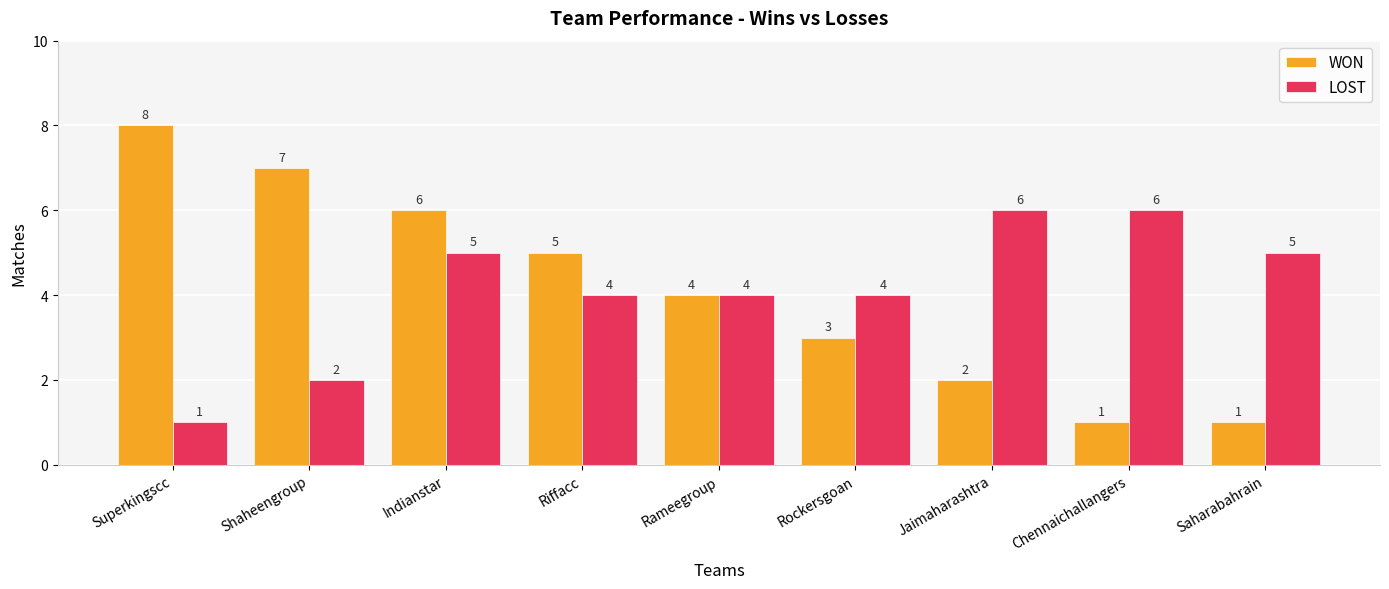

Reading left to right, what are all the values shown in this chart?

WON: 8	7	6	5	4	3	2	1	1
LOST: 1	2	5	4	4	4	6	6	5